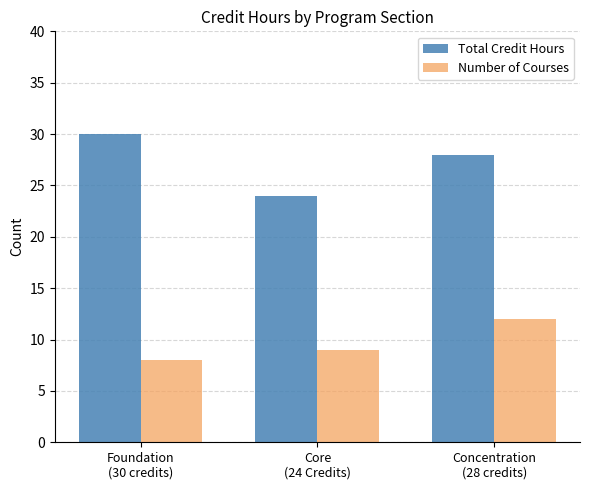

How many values in the Total Credit Hours series are below 28?

1